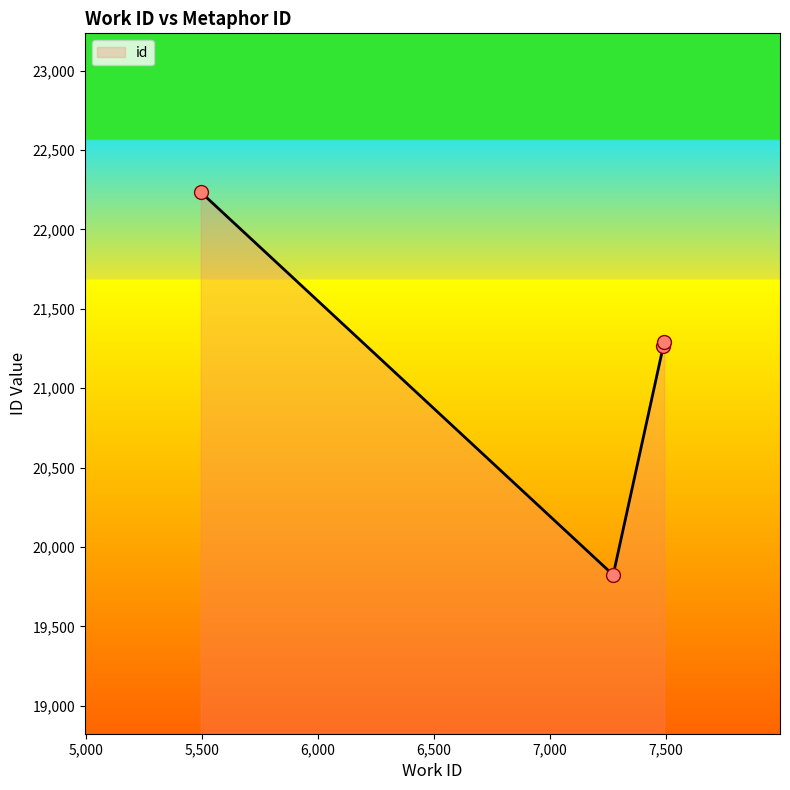

What is the minimum value shown in the chart?

19824